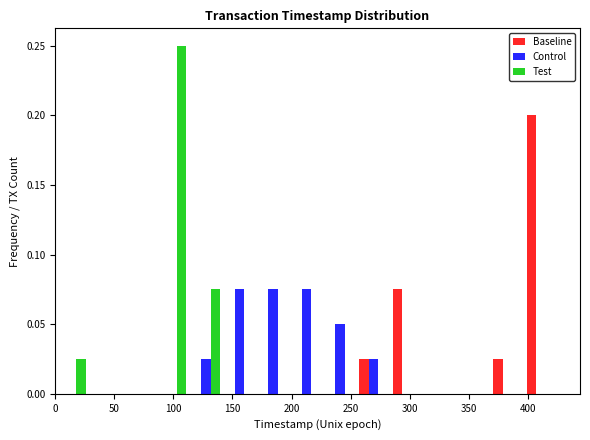

Reading left to right, list every range on the x-axis with the height of the bar of each series over it. Neither the bar edges nor the heights are printed on the chart, so give them approximately, as read against the axes.

0 to 30: Baseline=0	Control=0	Test=0.025
30 to 55: Baseline=0	Control=0	Test=0
55 to 85: Baseline=0	Control=0	Test=0
85 to 115: Baseline=0	Control=0	Test=0.250
115 to 140: Baseline=0	Control=0.025	Test=0.075
140 to 170: Baseline=0	Control=0.075	Test=0
170 to 200: Baseline=0	Control=0.075	Test=0
200 to 225: Baseline=0	Control=0.075	Test=0
225 to 255: Baseline=0	Control=0.050	Test=0
255 to 285: Baseline=0.025	Control=0.025	Test=0
285 to 310: Baseline=0.075	Control=0	Test=0
310 to 340: Baseline=0	Control=0	Test=0
340 to 370: Baseline=0	Control=0	Test=0
370 to 395: Baseline=0.025	Control=0	Test=0
395 to 425: Baseline=0.200	Control=0	Test=0